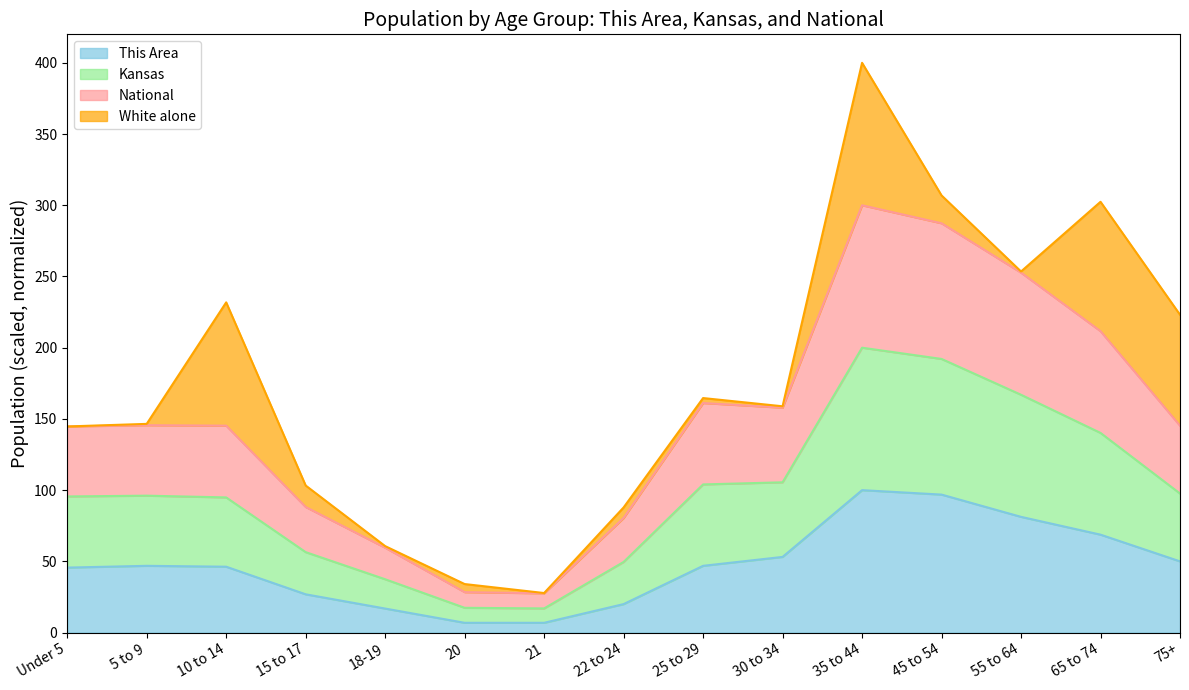

What is the total value across all series at 35 to 44?

400.0